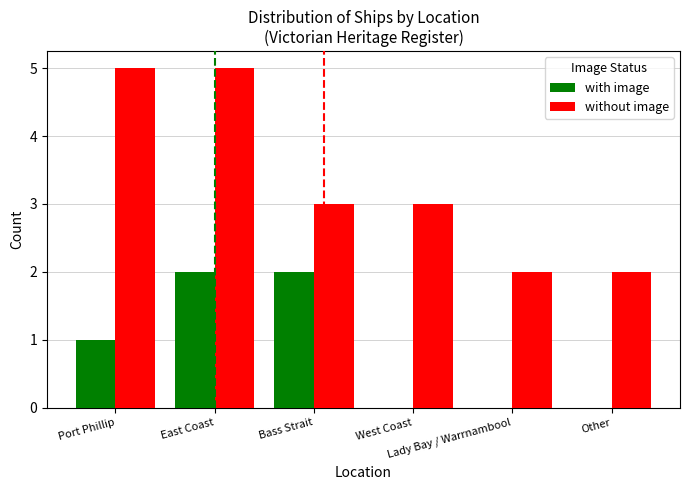

Which series has the largest total across all categories?

without image